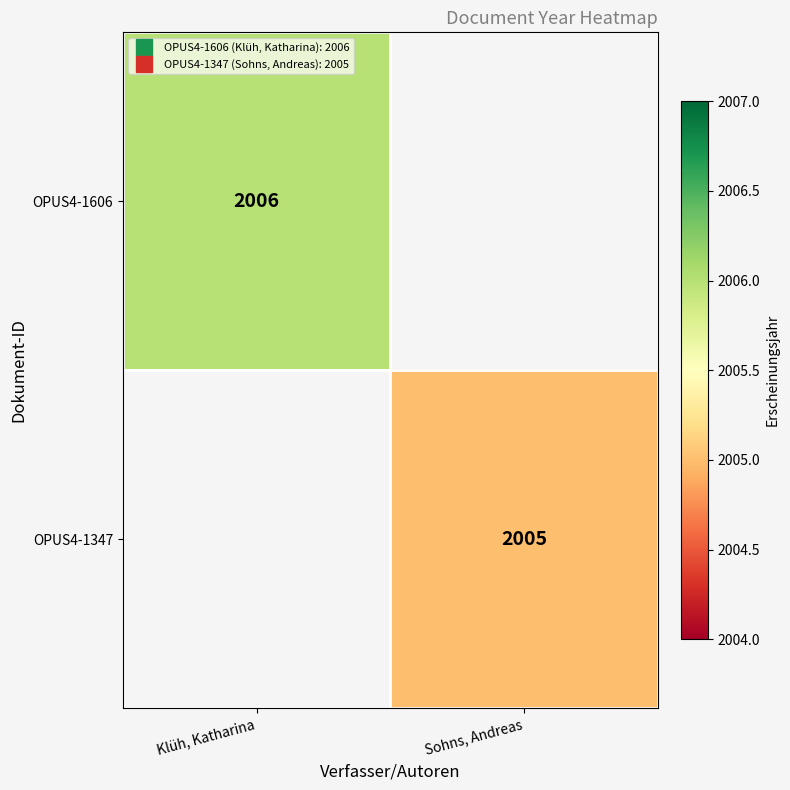

True or false: OPUS4-1347 has a value of 2005.0 at Sohns, Andreas.

True